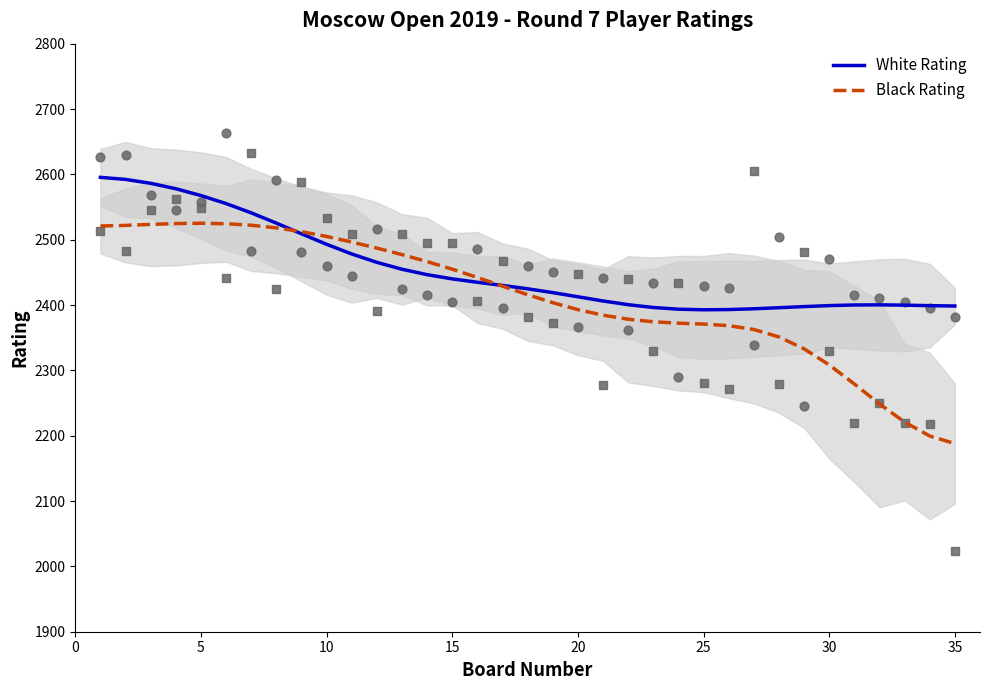

At how many categories does at least one series exceed 2381?

35